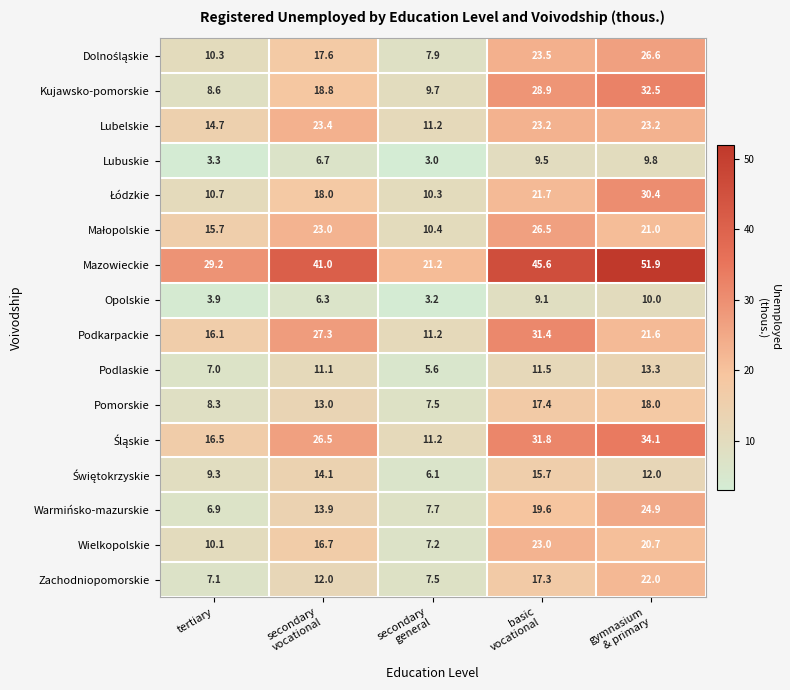

What value does the Lubelskie series have at tertiary?

14.7